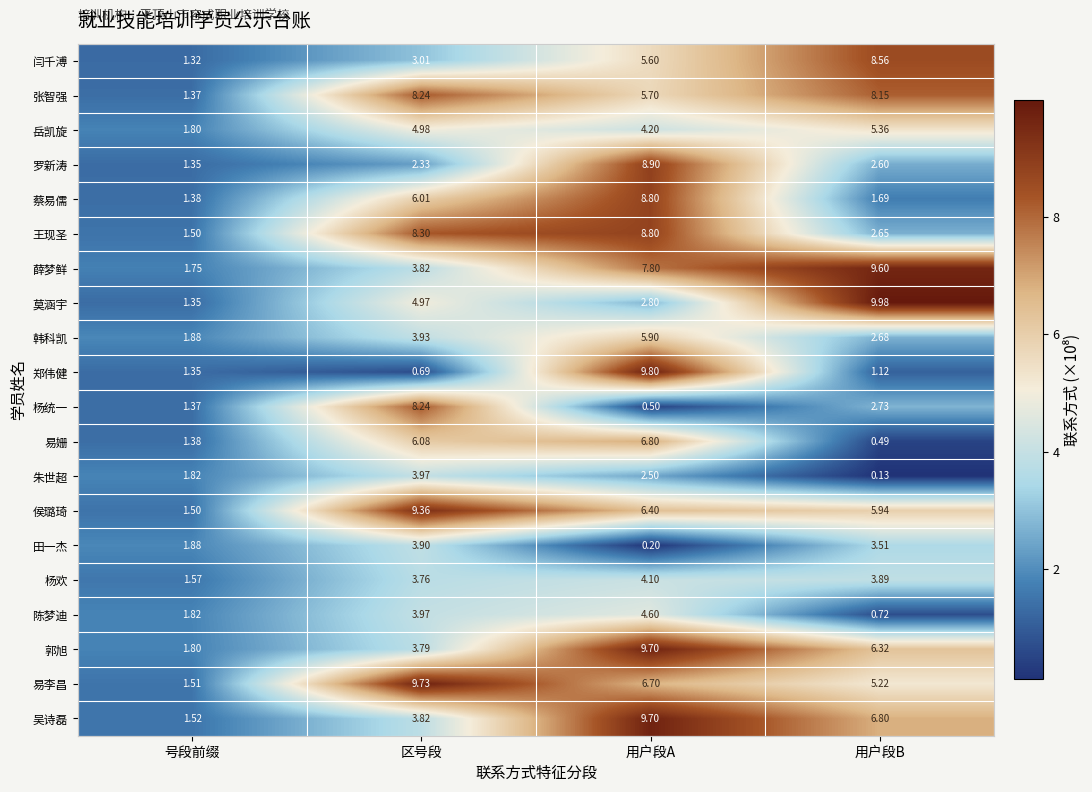

List the labels in order of 张智强 value, smallest first.

号段前缀, 用户段A, 用户段B, 区号段